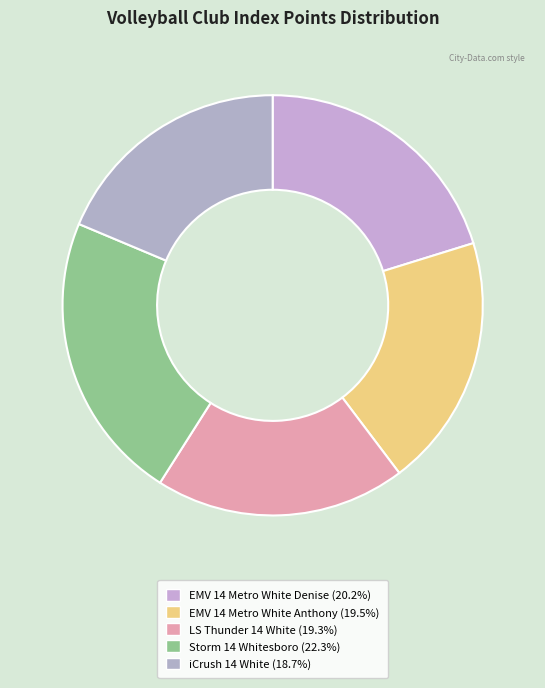

Count the number of slices in the pie.

5